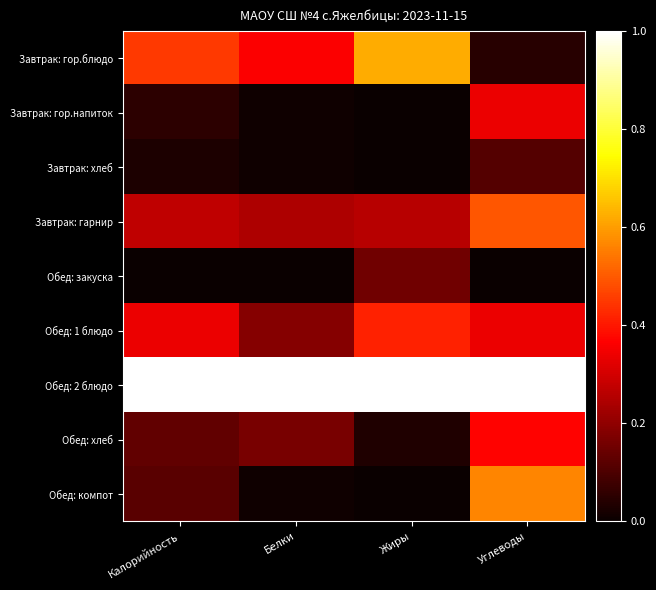

Rank the series at Жиры from highest to lowest value.

Обед: 2 блюдо, Завтрак: гор.блюдо, Обед: 1 блюдо, Завтрак: гарнир, Обед: закуска, Обед: хлеб, Завтрак: гор.напиток, Завтрак: хлеб, Обед: компот